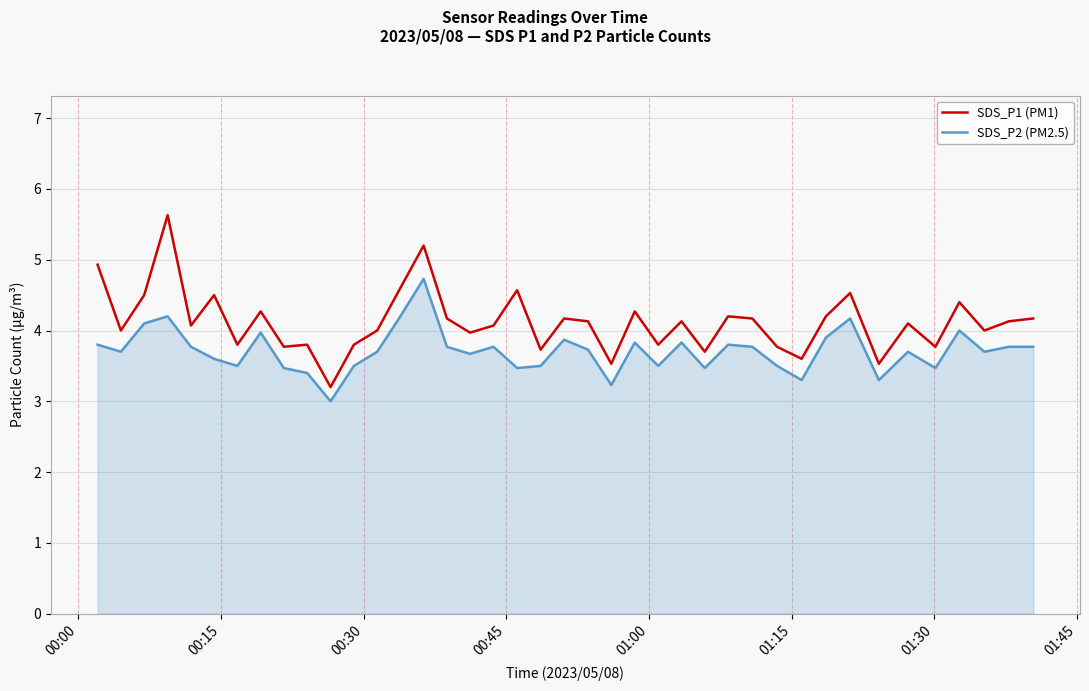

True or false: SDS_P2 (PM2.5) and SDS_P1 (PM1) cross at least once.

False